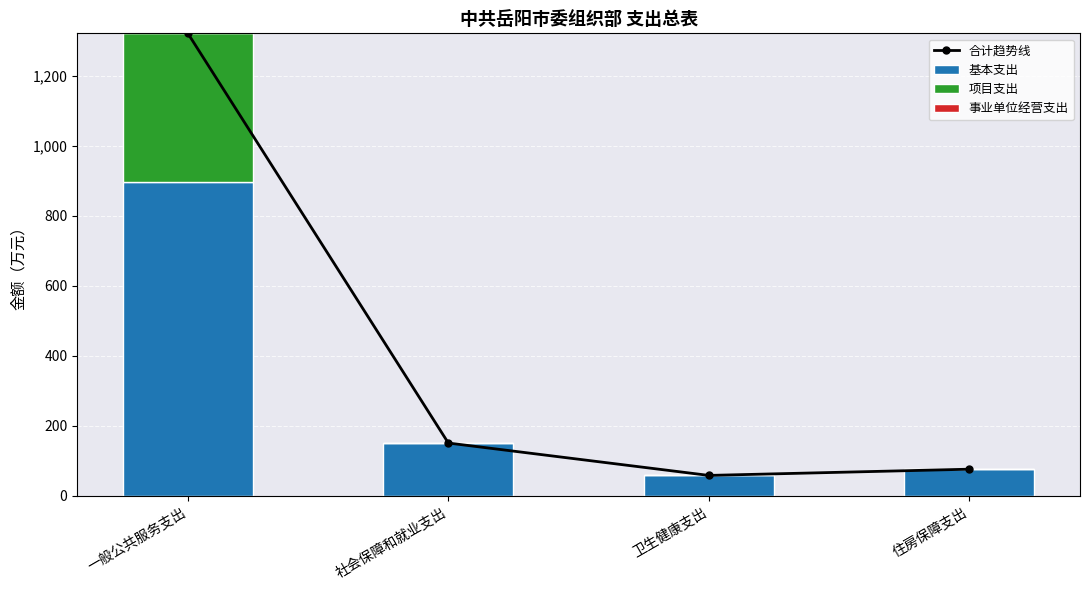

List the series in order of their overall mean, highest first.

合计趋势线, 基本支出, 项目支出, 事业单位经营支出